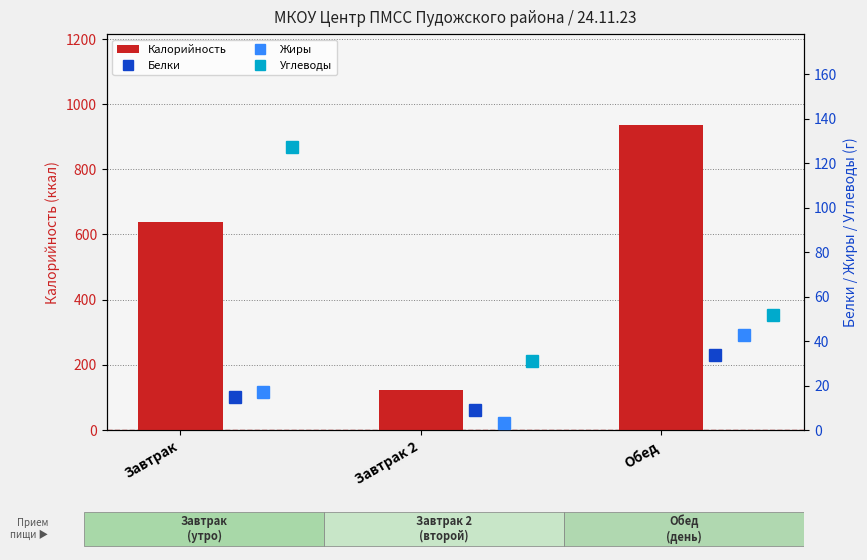

What is the difference between the Калорийность values at Завтрак and Обед?

296.2